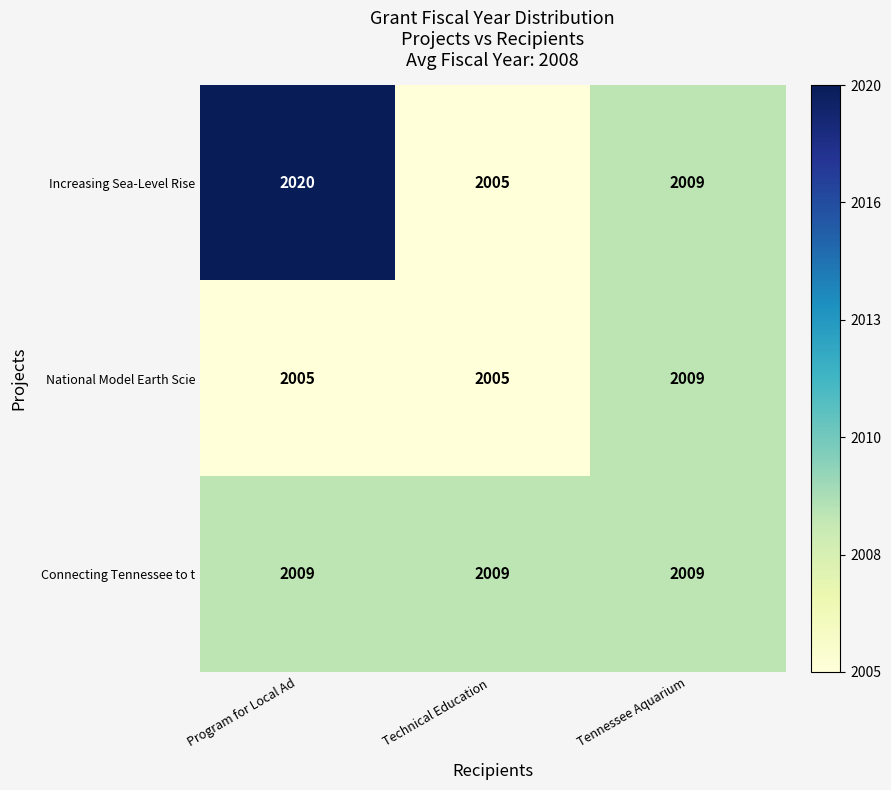

Which series has the widest spread of values?

Increasing Sea-Level Rise